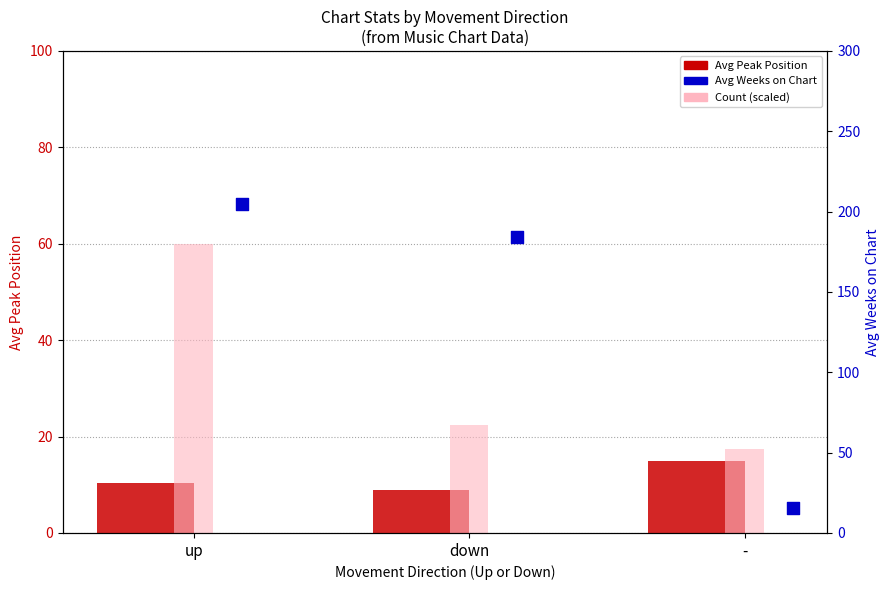

At how many categories does at least one series exceed 96?

2